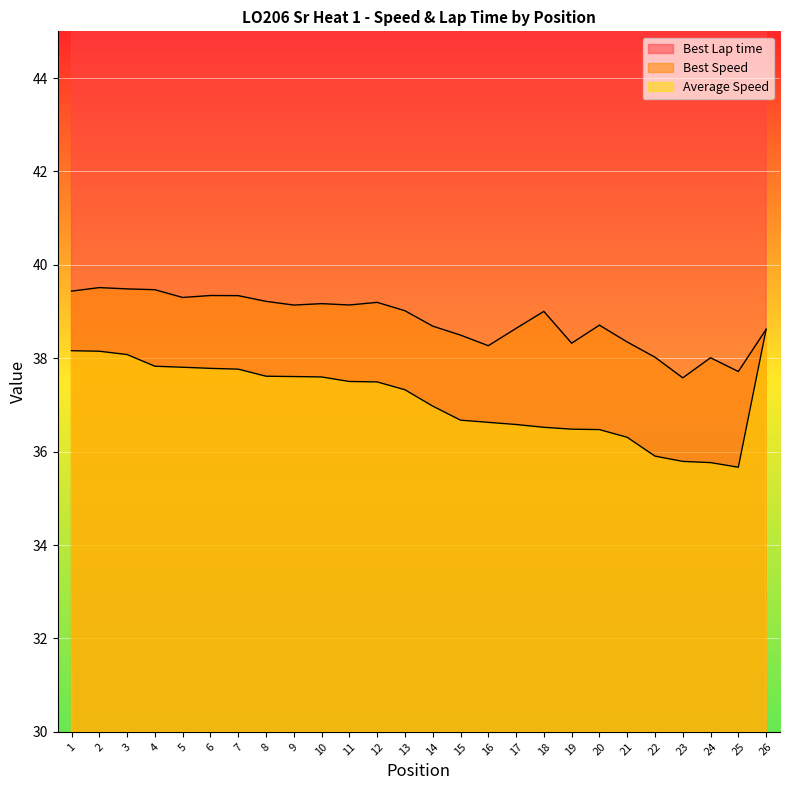

Where is the first local maximum for Best Speed?

2